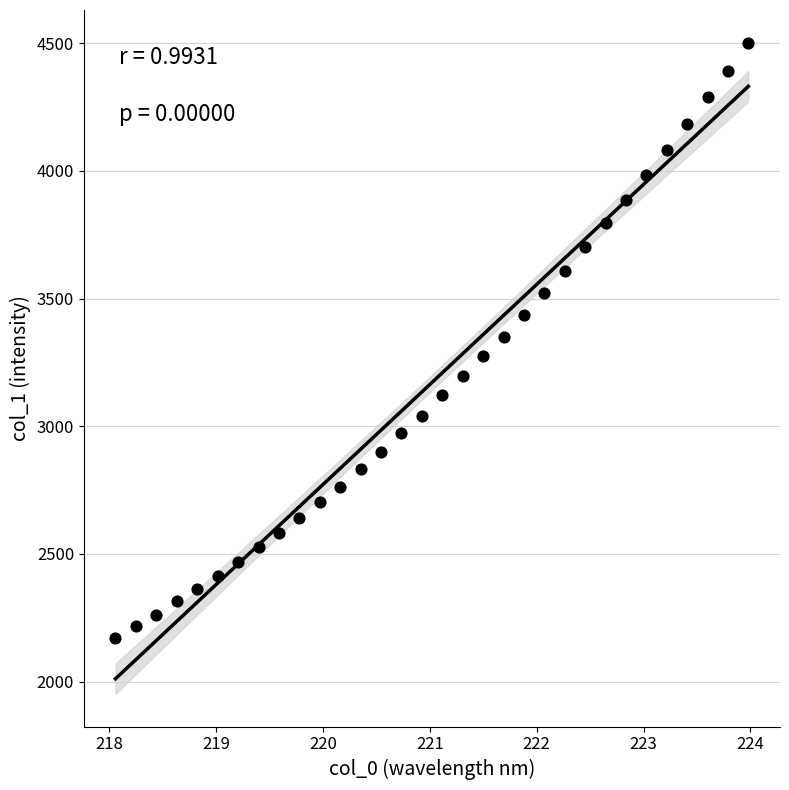

What is the range of Y values (max minus min)?

2330.3